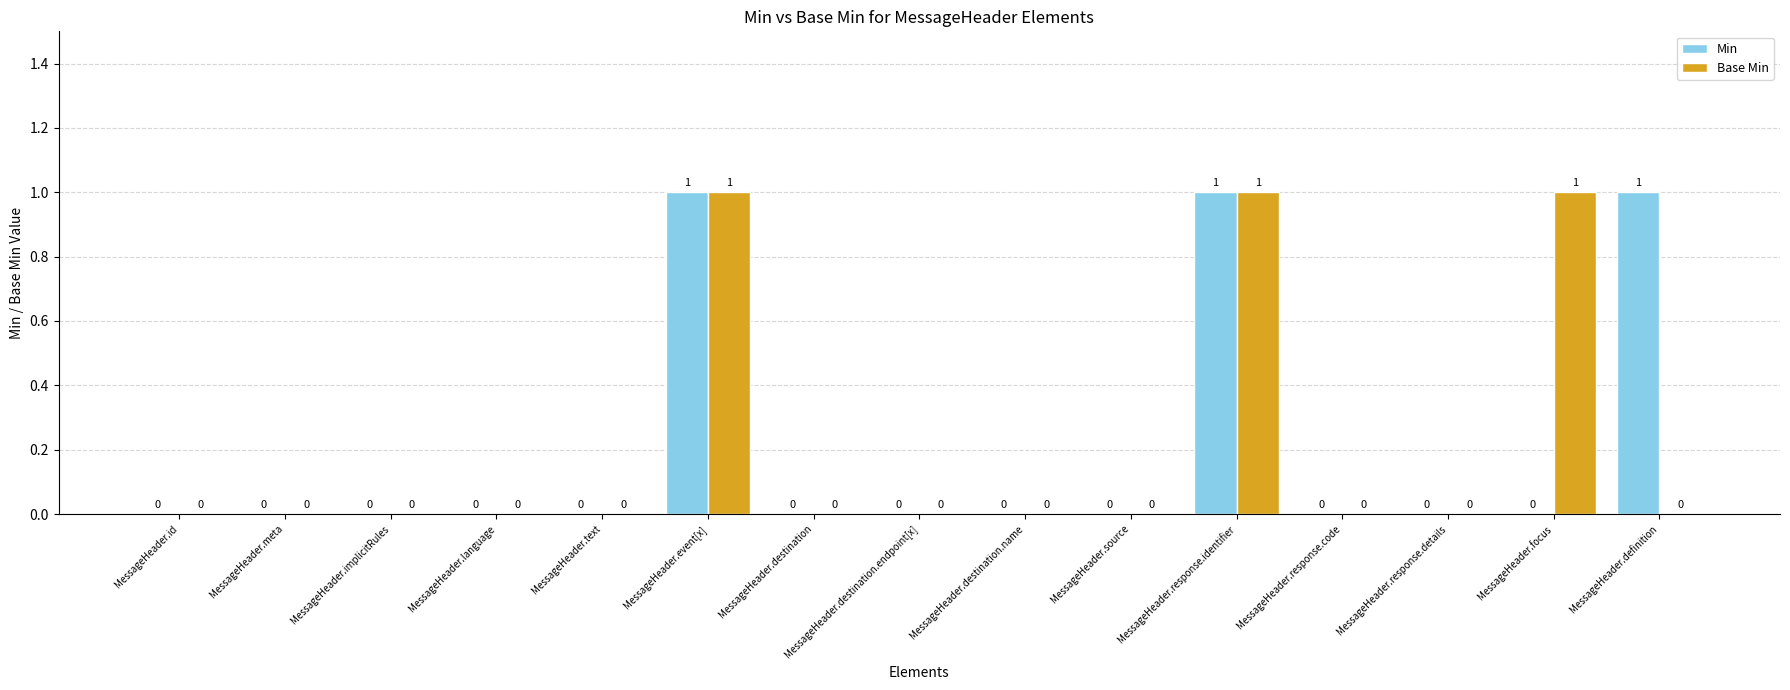

How many groups of bars are there?

15